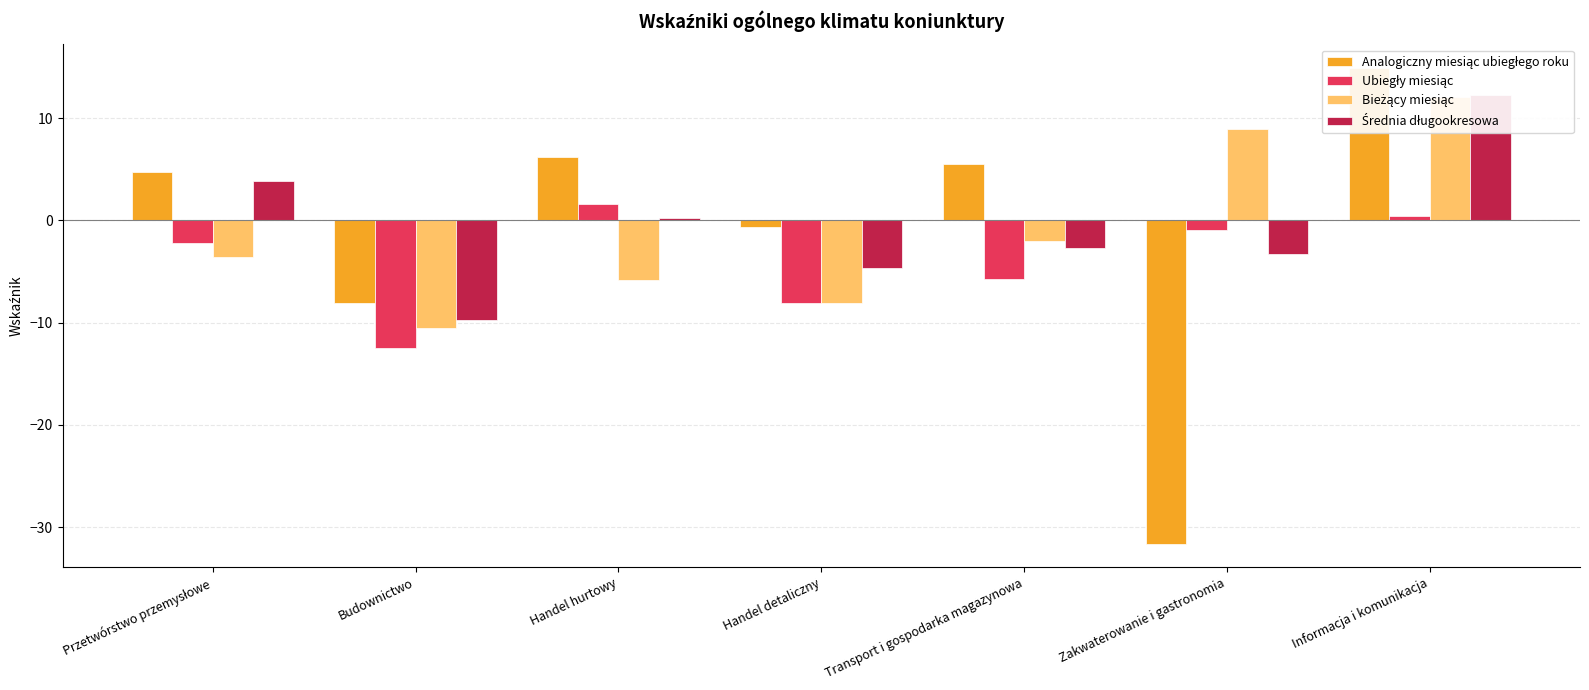

The Ubiegły miesiąc series shows 0.6 at Handel hurtowy. True or false?

False